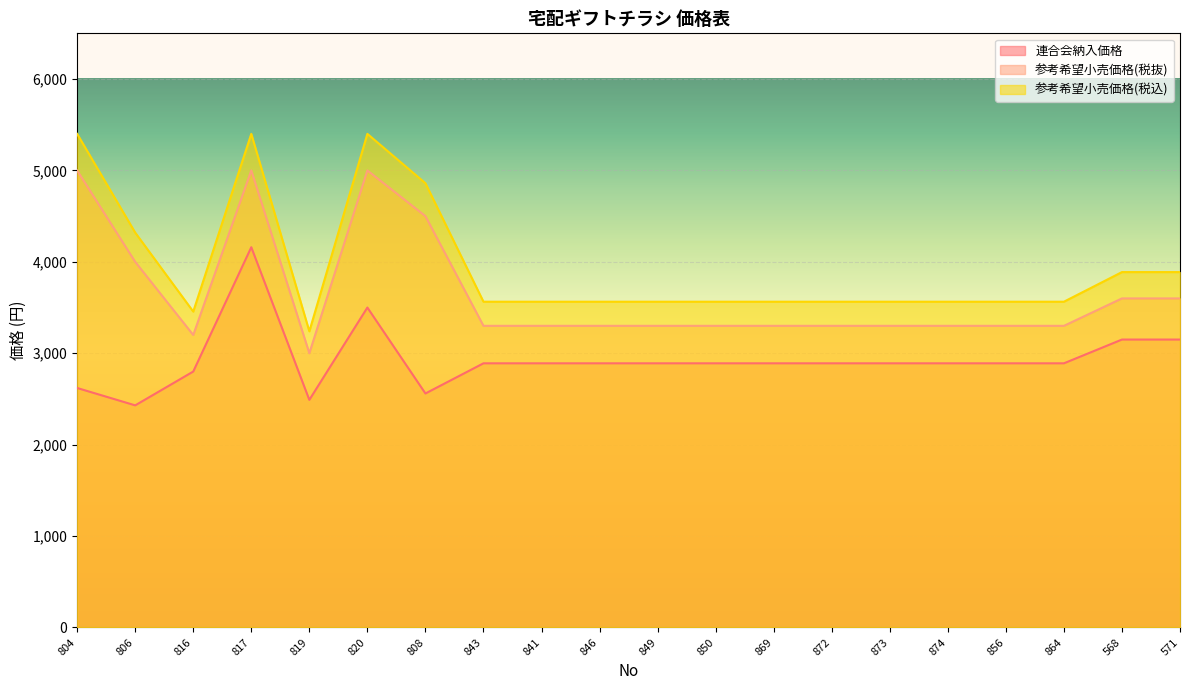

Rank the categories by 参考希望小売価格(税抜) value from lowest to highest.

819, 816, 843, 841, 846, 849, 850, 869, 872, 873, 874, 856, 864, 568, 571, 806, 808, 804, 817, 820